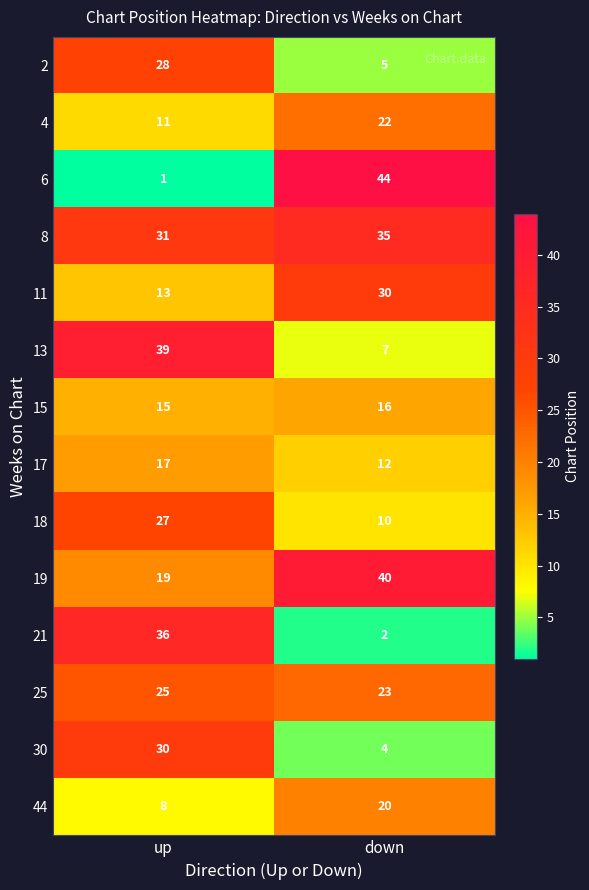

What is the greatest value displayed?

44